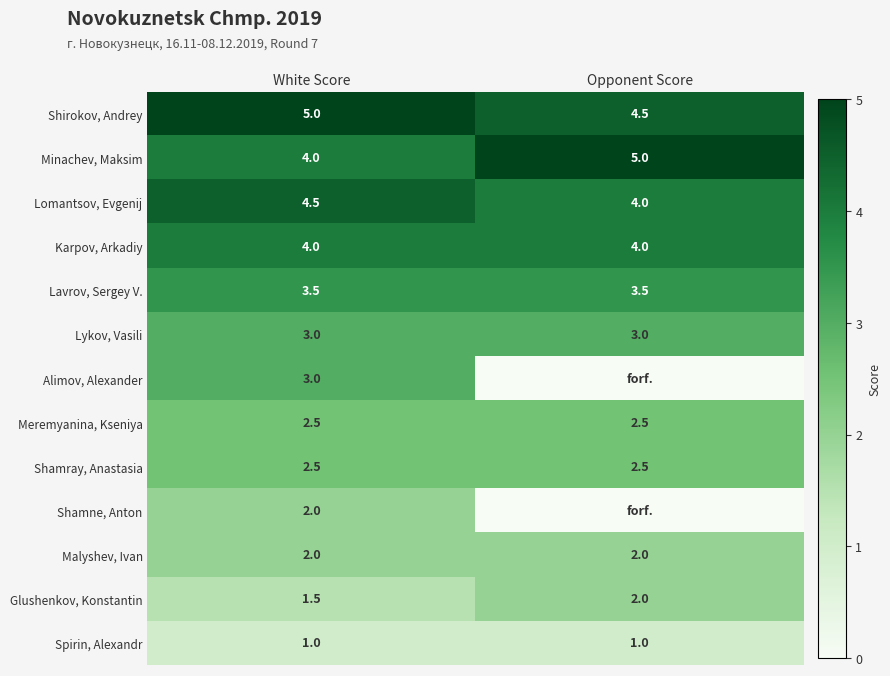

What is the average value of the Shirokov, Andrey series?

4.8